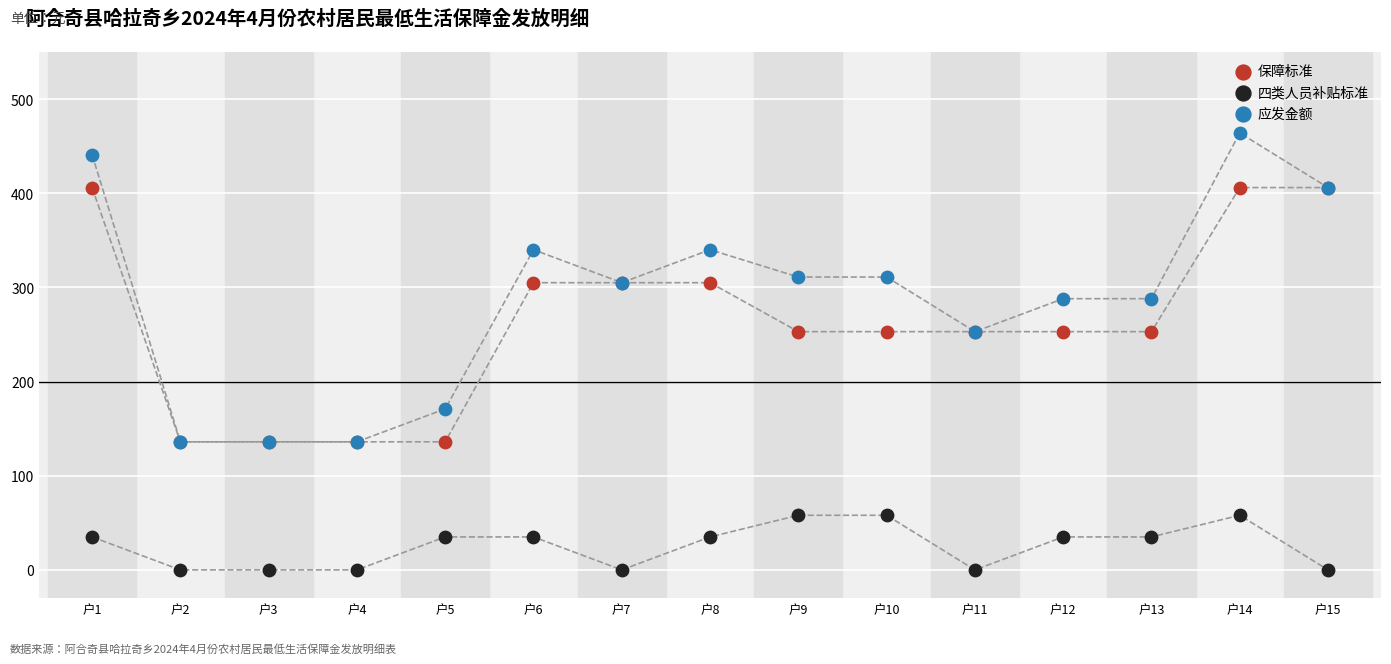

Which series has the widest spread of Y values?

应发金额